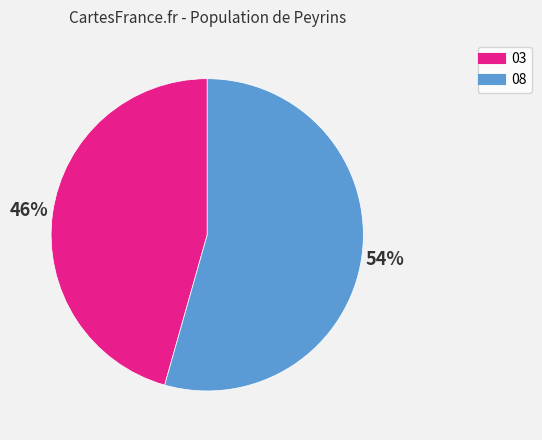

The 08 slice represents 66% of the pie. True or false?

False